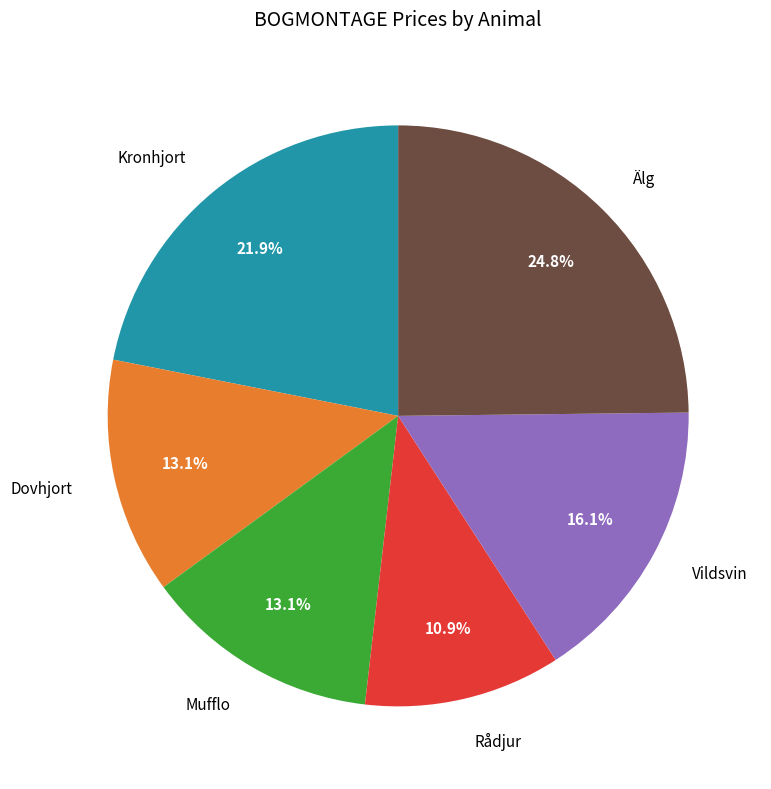

How many slices are in this pie chart?

6